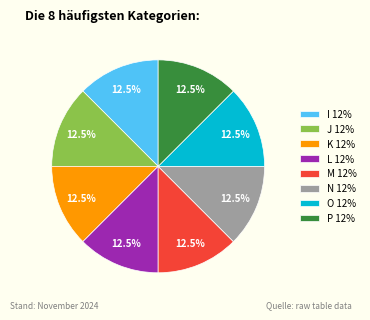

Combined, what portion of the pie is N 12% and O 12%?

25.0%